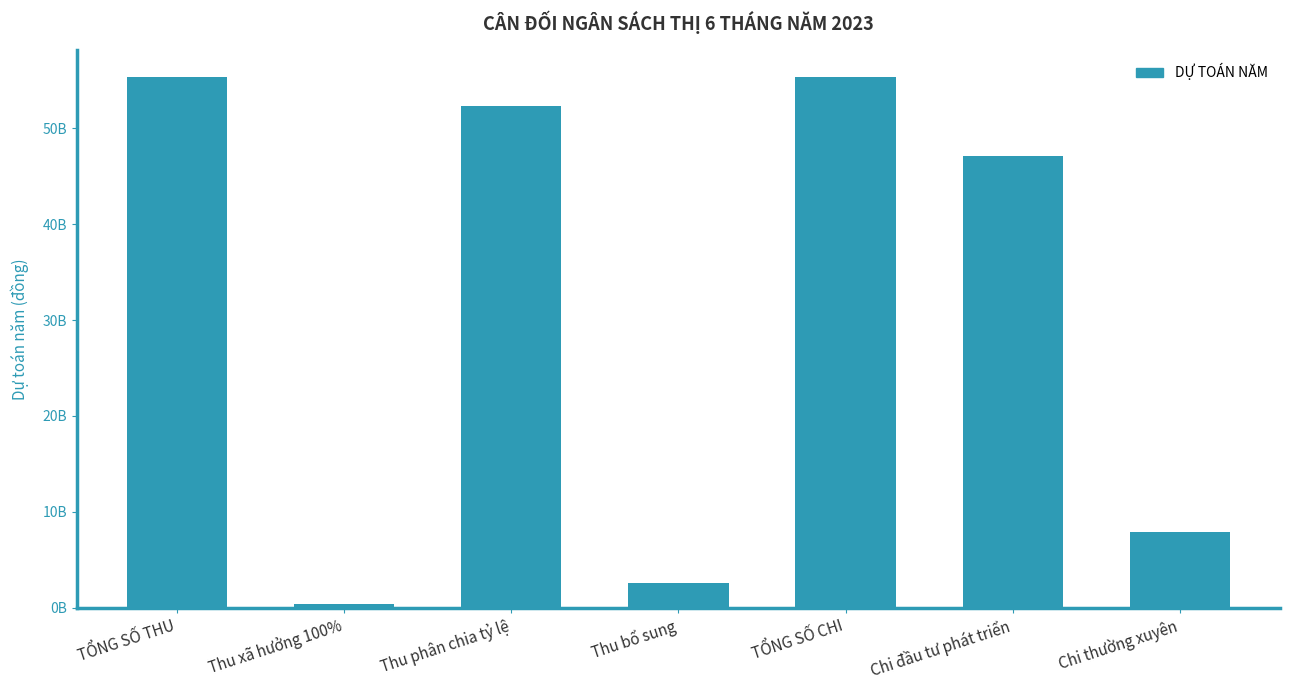

Count the number of categories in the chart.

7